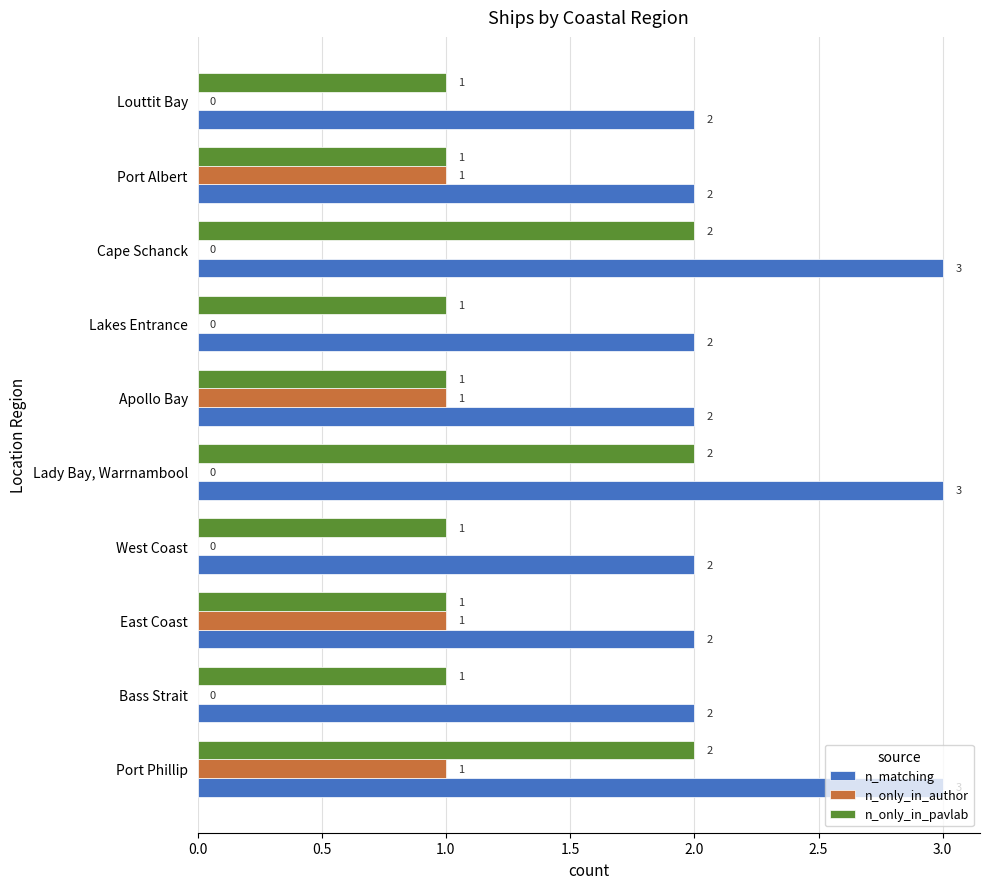

What is the sum of all n_only_in_pavlab values?

13